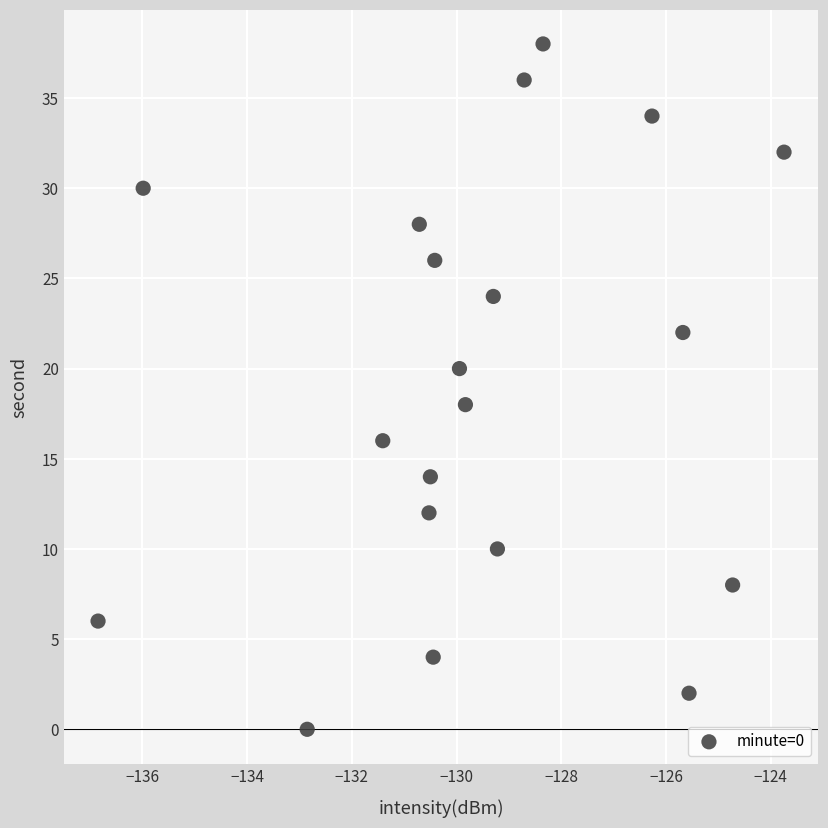

What is the range of Y values (max minus min)?

38